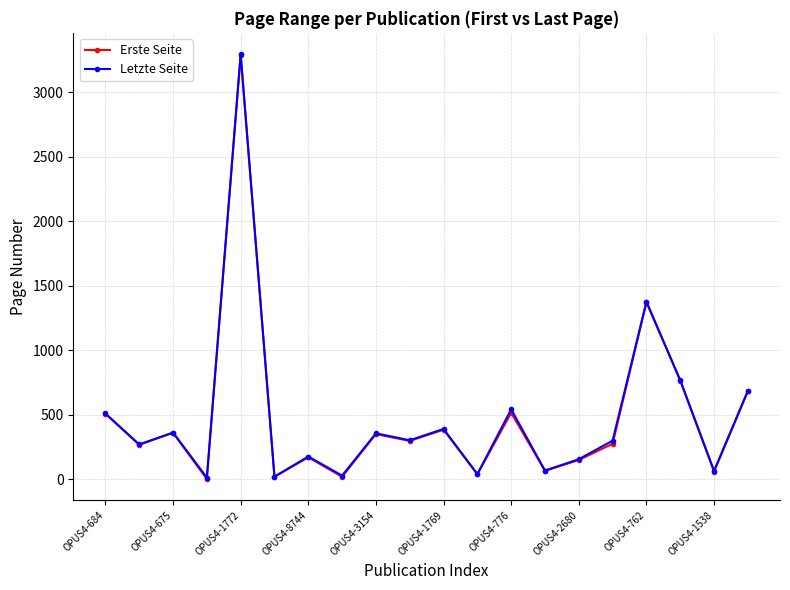

True or false: Erste Seite has more than 0 points higher than both neighbors.

True